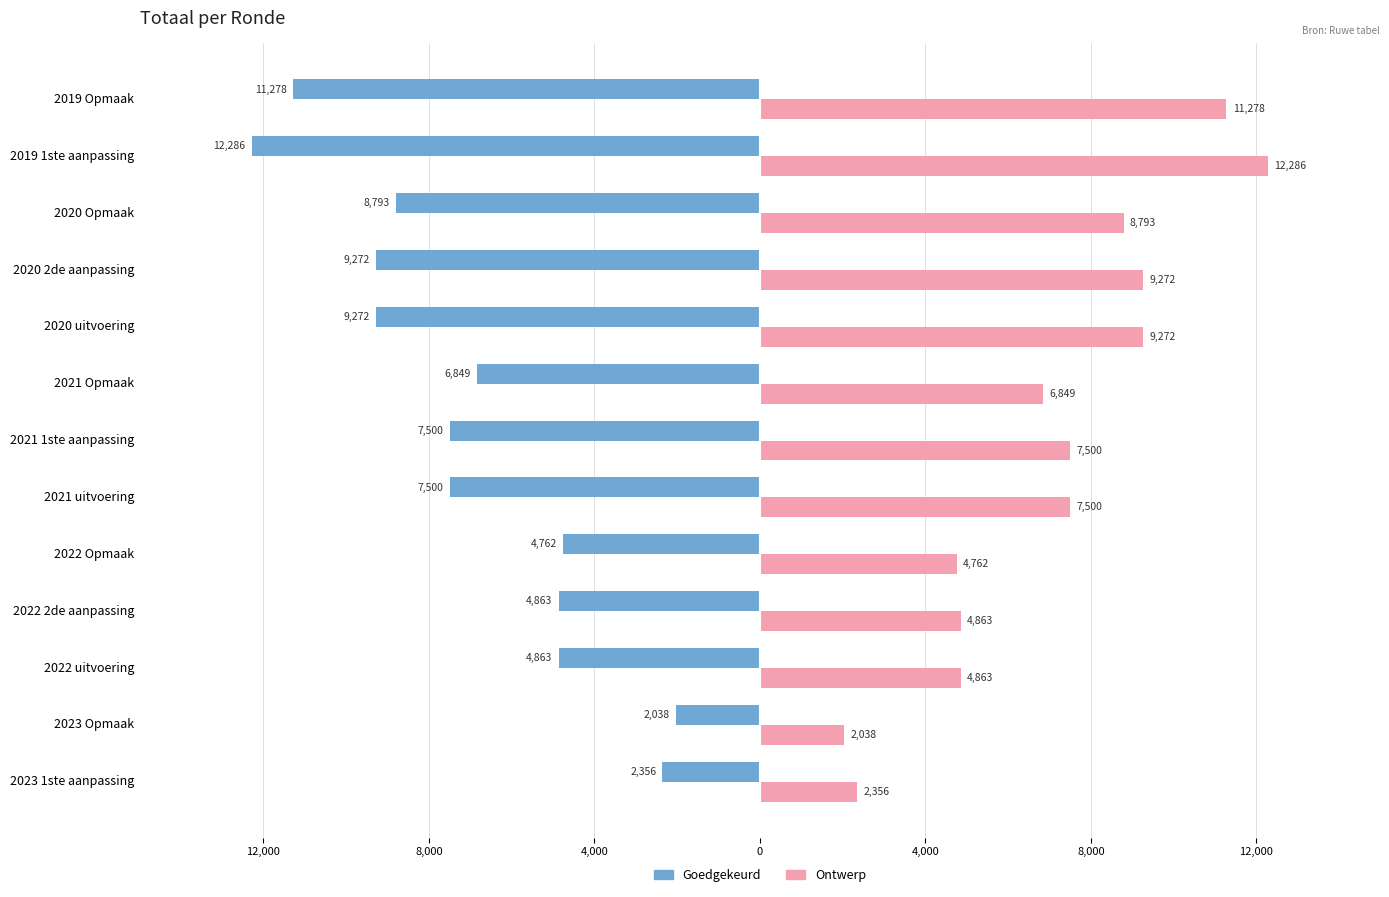

What are all the series names shown in the legend?

Goedgekeurd, Ontwerp